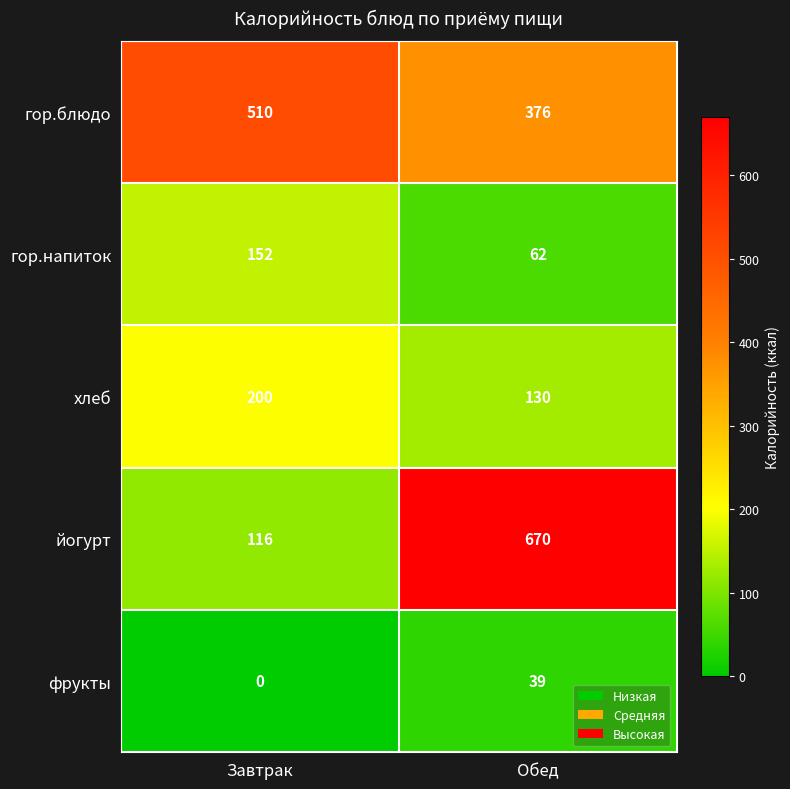

How many data points does each series have?

2